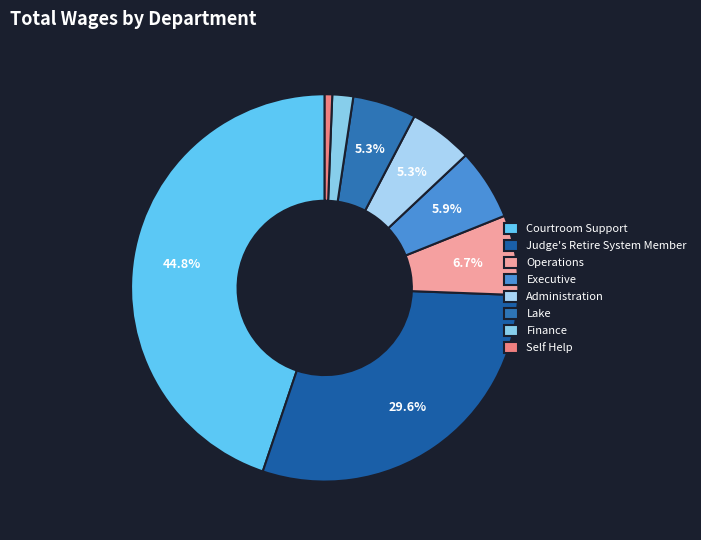

The Judge's Retire System Member slice represents 44% of the pie. True or false?

False